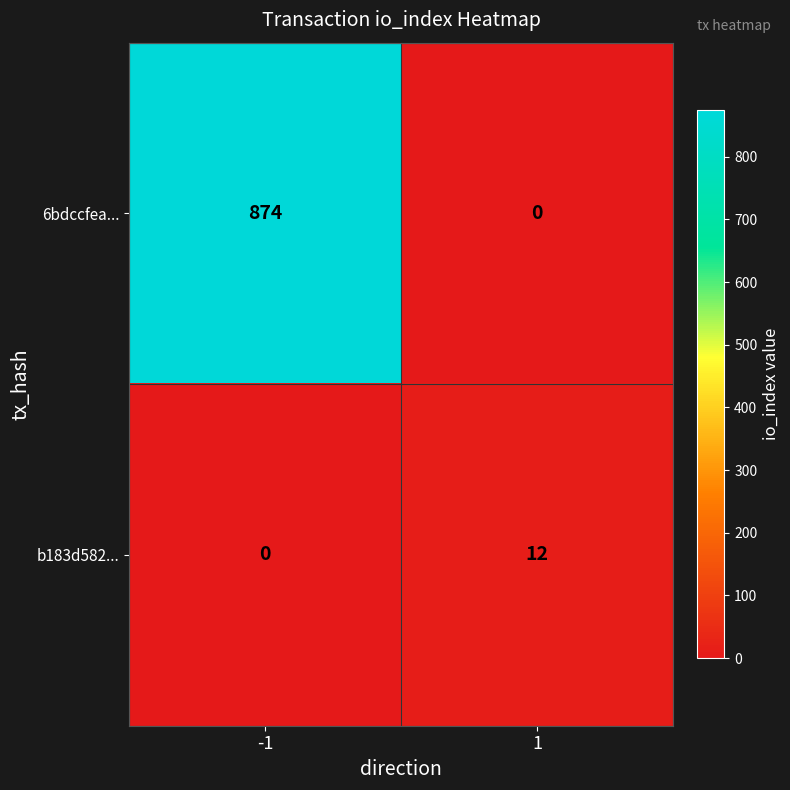

Reading right to left, extract all data points from this chart.

6bdccfea...: 1=0	-1=874
b183d582...: 1=12	-1=0